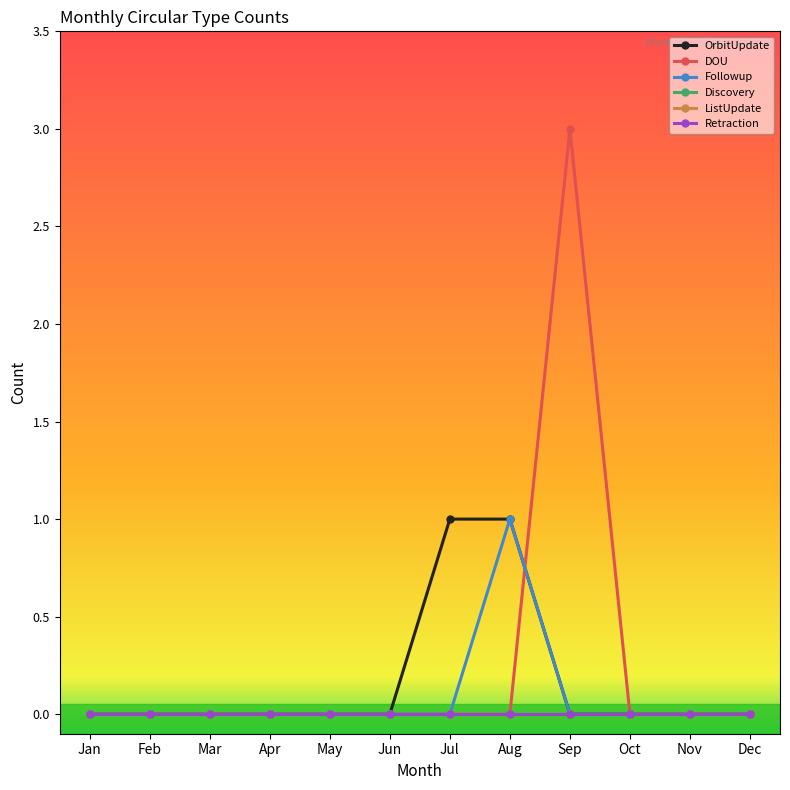

Does the chart have visible grid lines?

No